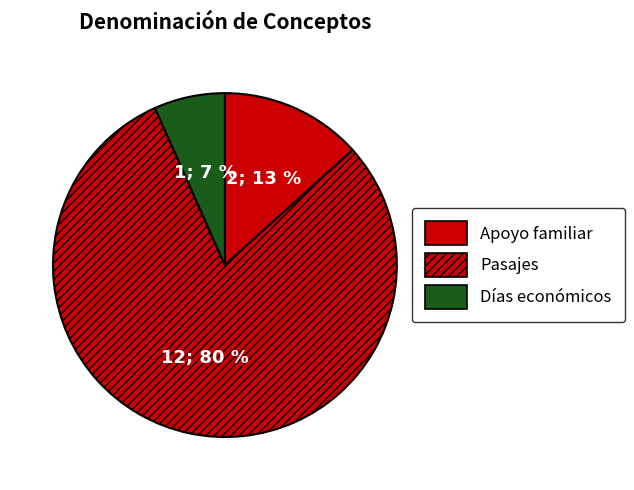

True or false: Pasajes accounts for 94% of the total.

False